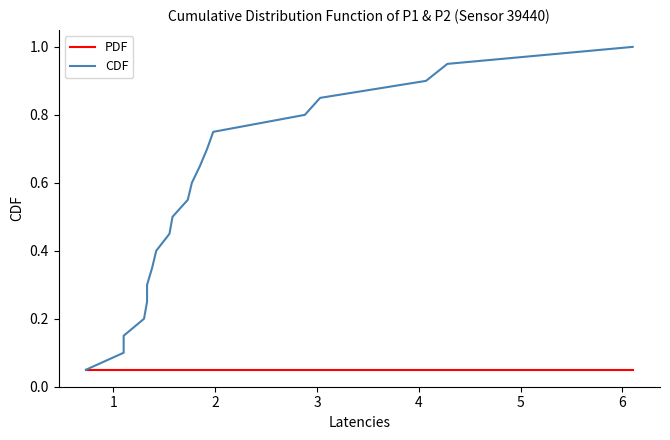

How many distinct data groups are displayed?

2